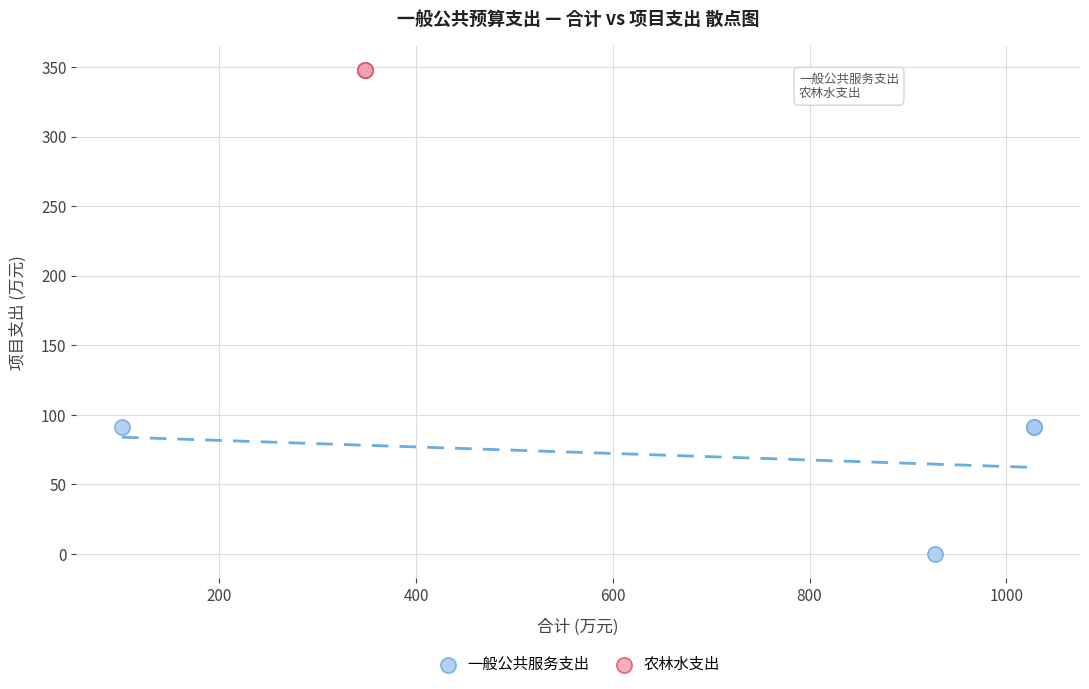

Which series reaches the maximum Y coordinate?

农林水支出